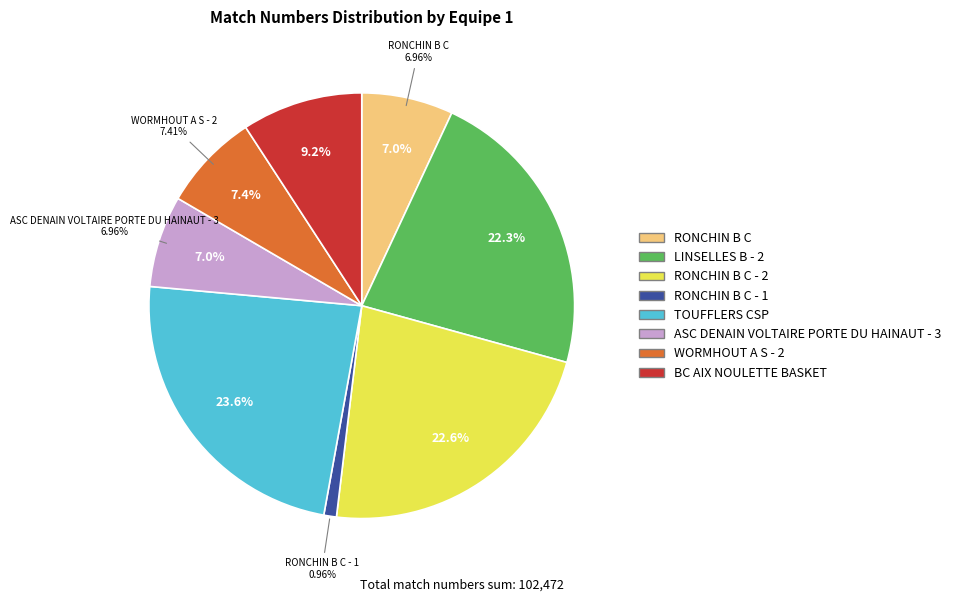

What is the ratio of the value at BC AIX NOULETTE BASKET to the value at RONCHIN B C - 1?

9.6